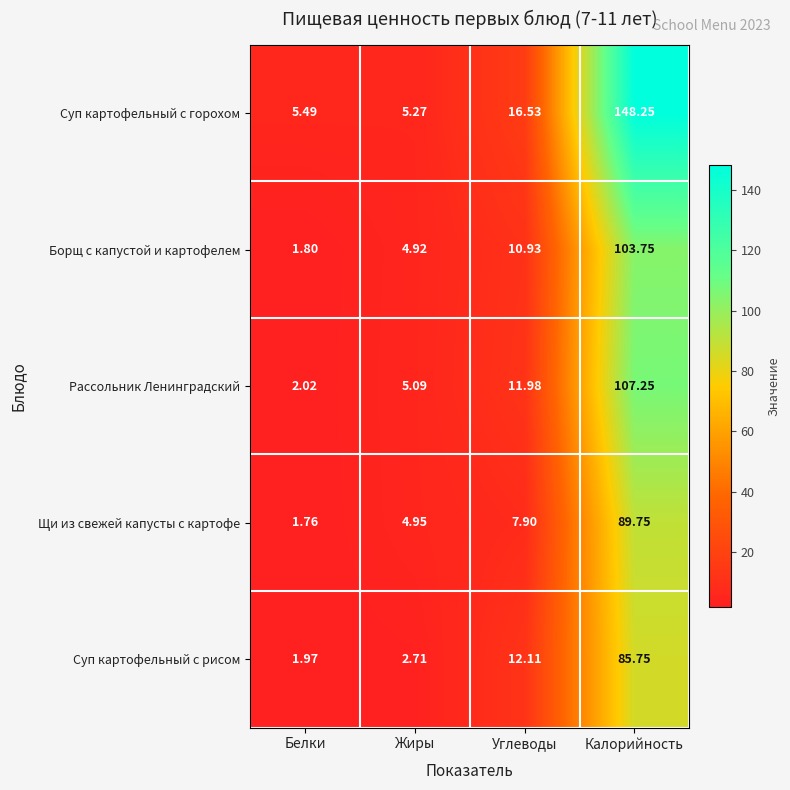

Which label corresponds to the largest value in the chart?

Калорийность